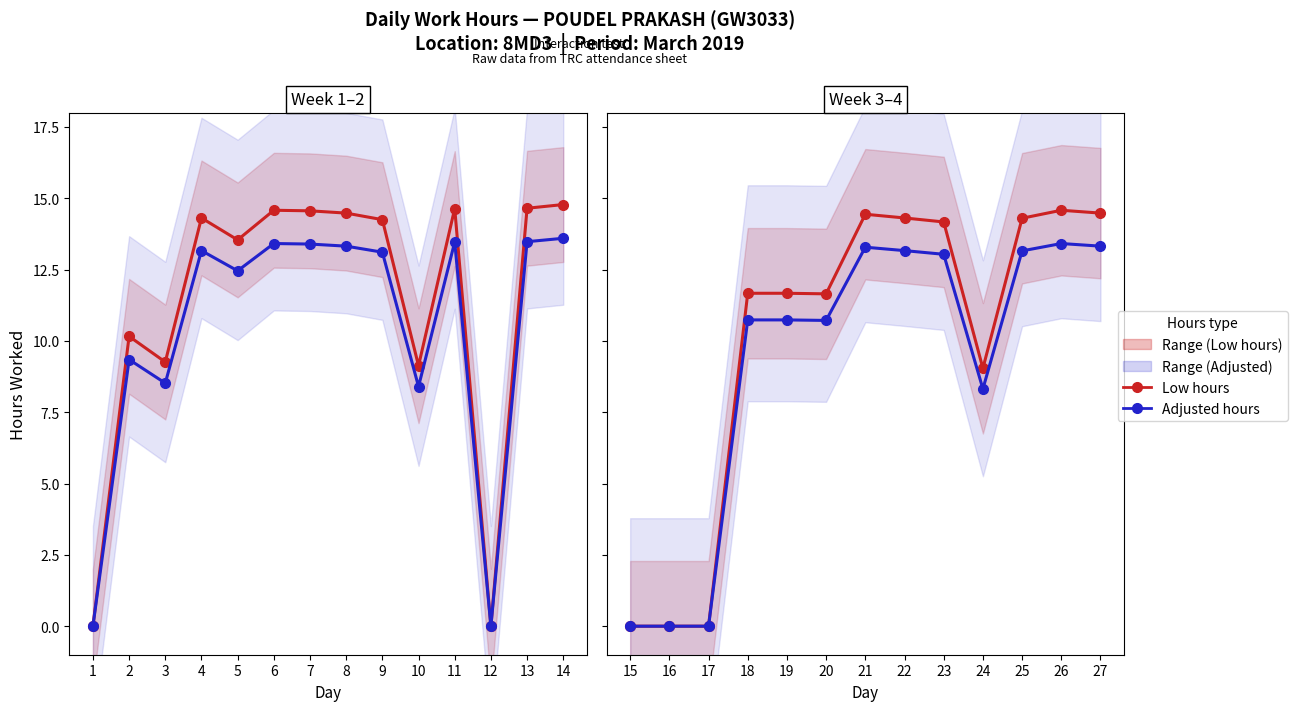

What is the difference between the second highest and second lowest values?

14.7